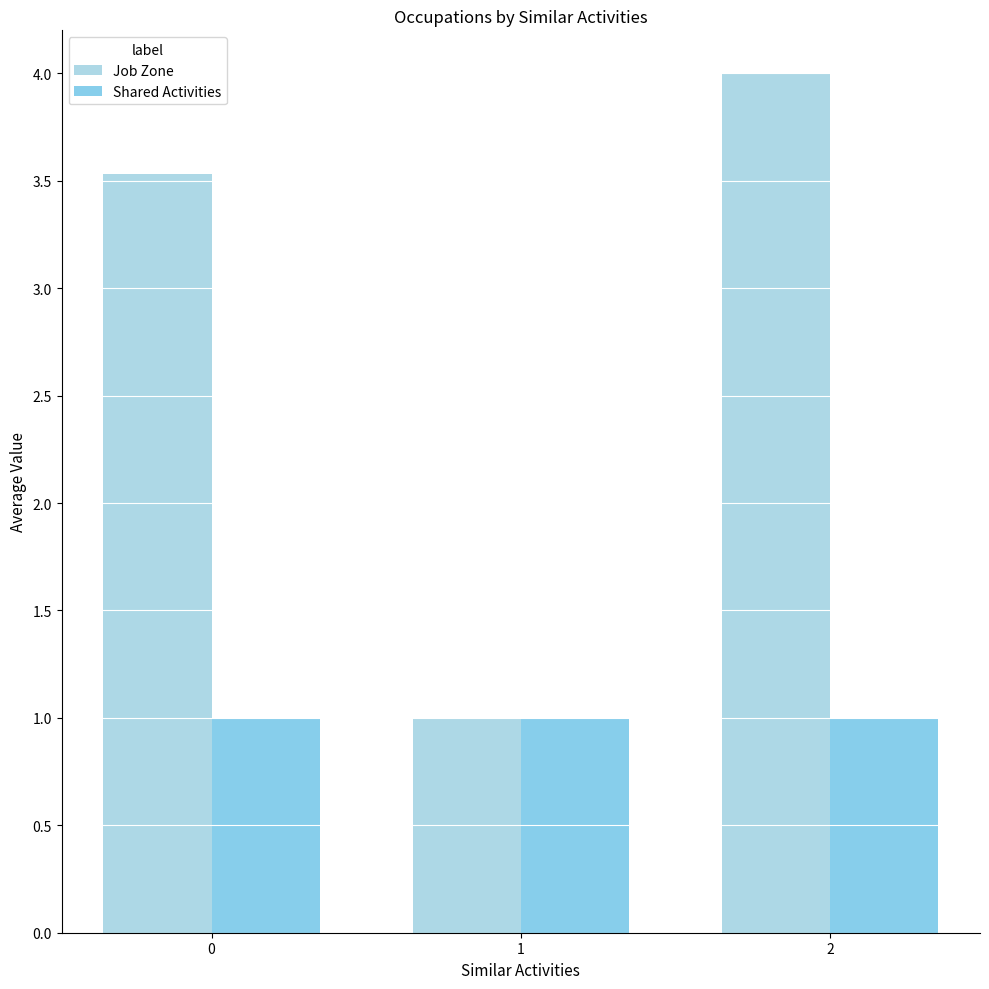

List the labels in order of Job Zone value, smallest first.

1, 0, 2